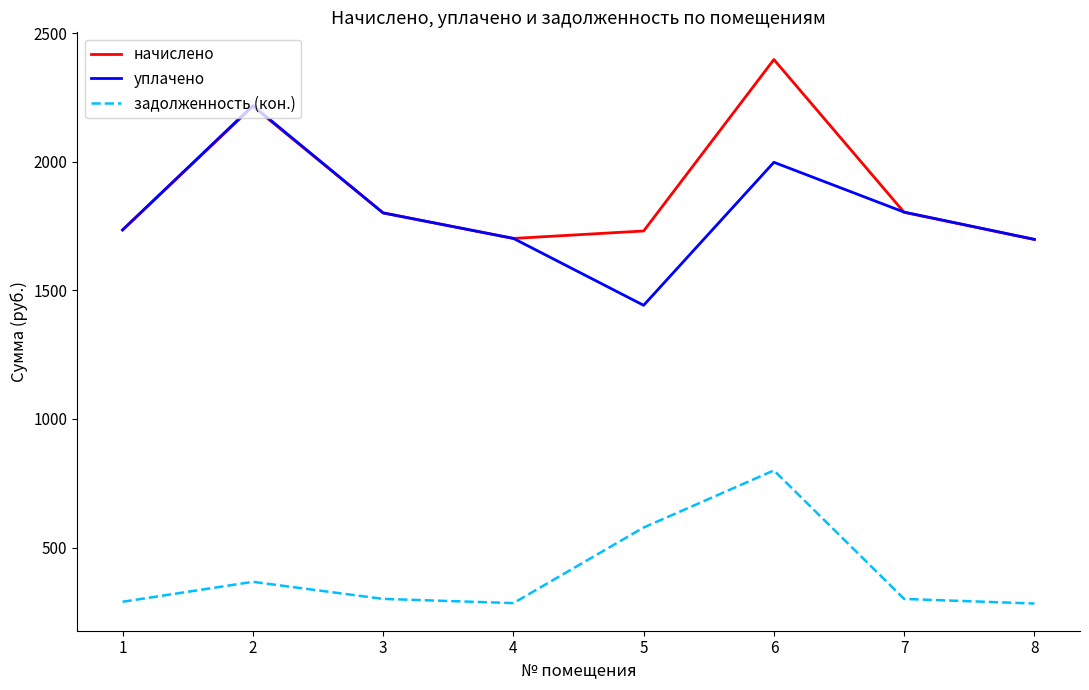

What is the sum of the уплачено values at 6 and 5?

3439.2